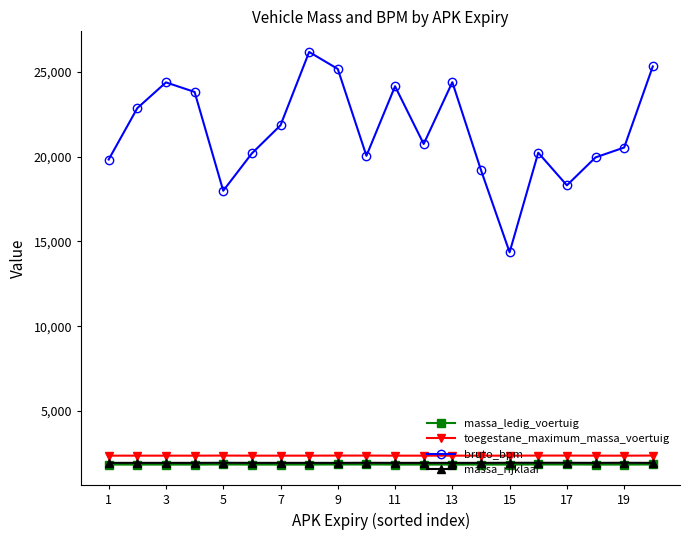

Does the chart display data point markers on the line(s)?

Yes